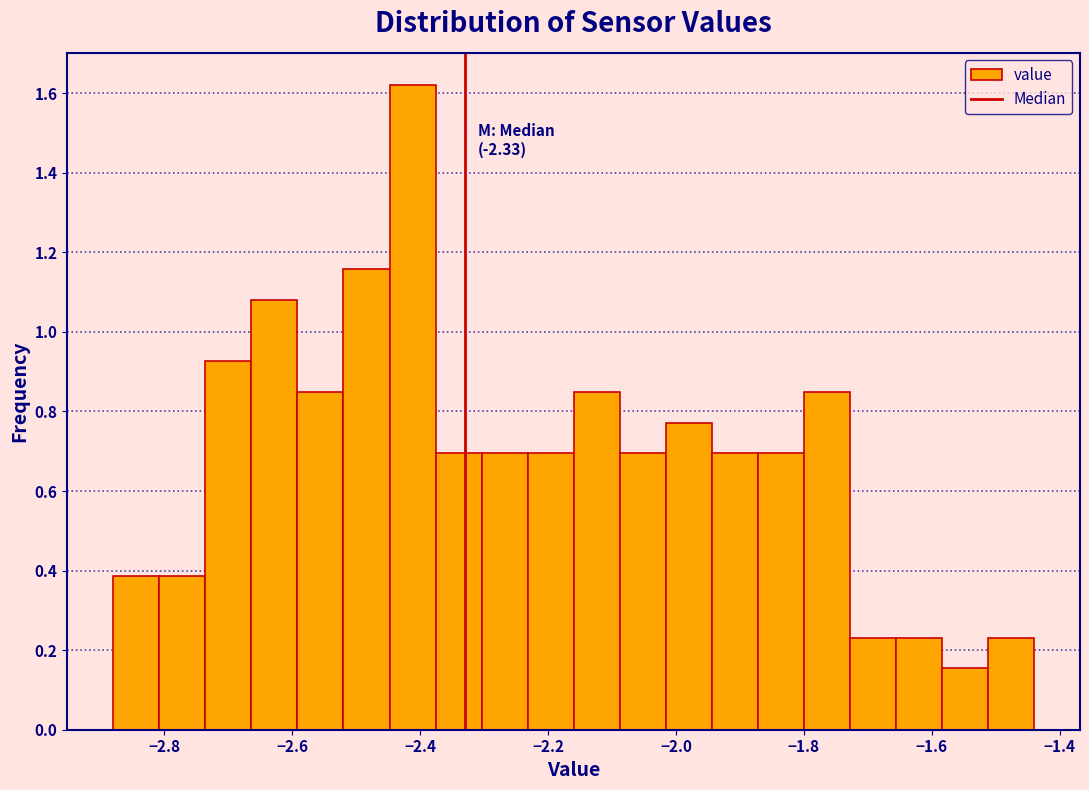

Around what value on the x-axis is the tallest bar? Give the approximate position of its centre, as read against the axis.

-2.42